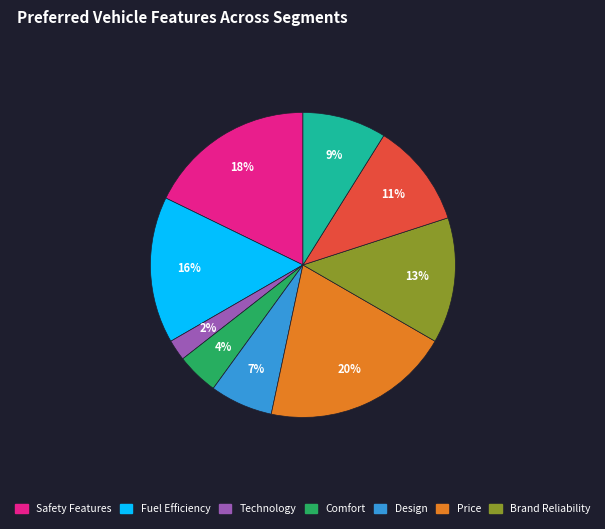

To the nearest percent, what is the average slice percentage?

11%